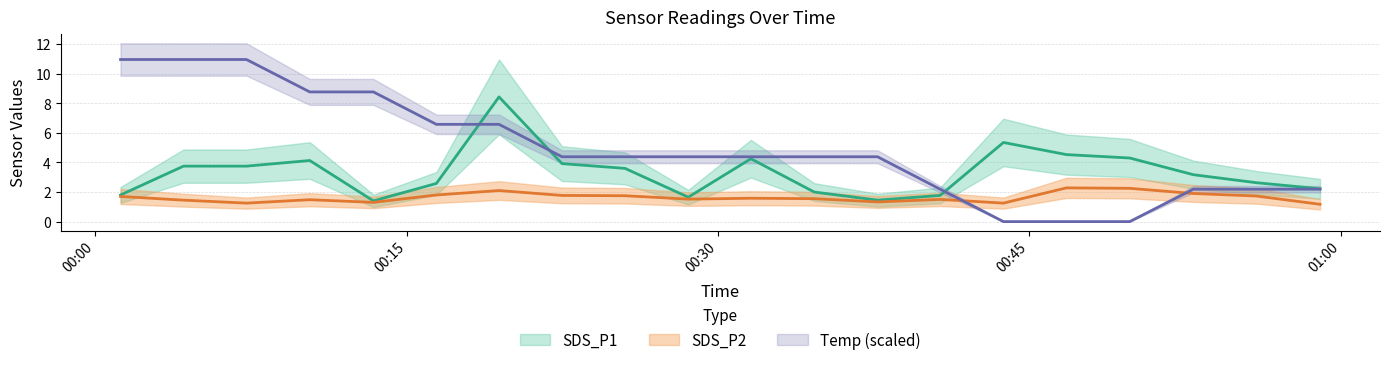

At which category is the sum across all series the highest?

2023/09/24 00:19:27